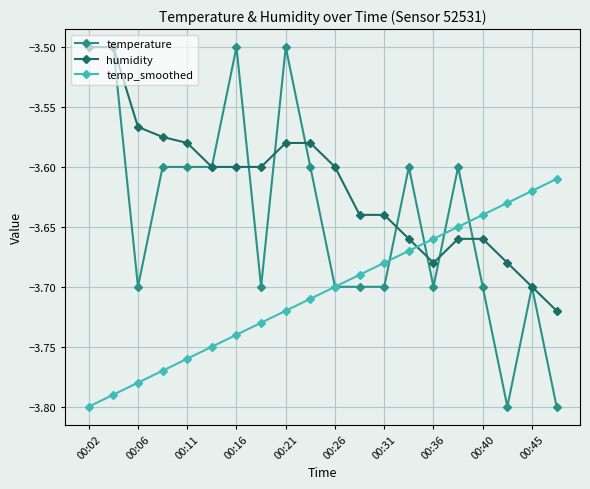

Which series has the widest spread of values?

temperature